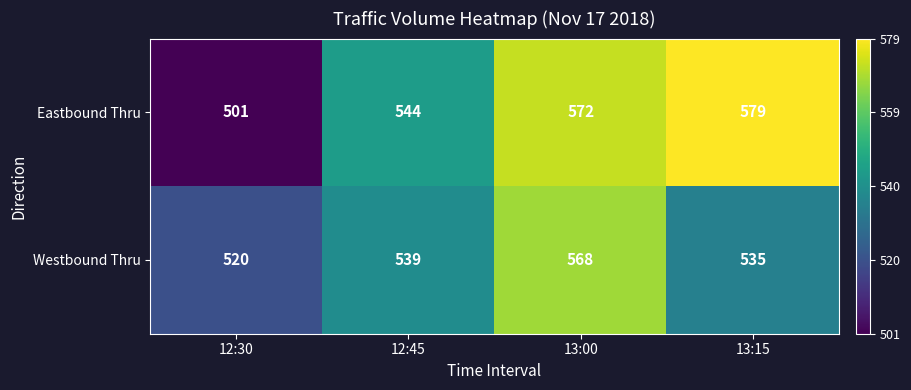

The Westbound Thru series shows 535 at 13:15. True or false?

True